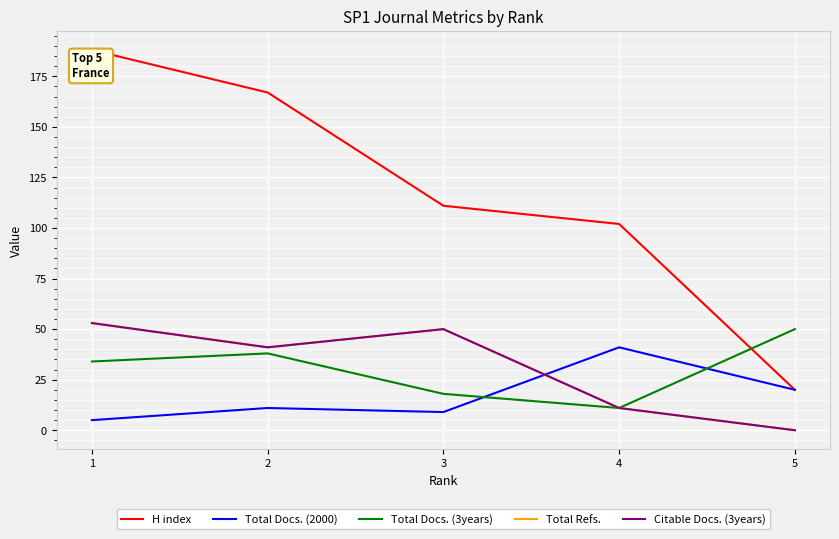

Read the Total Refs. value at 2.

41